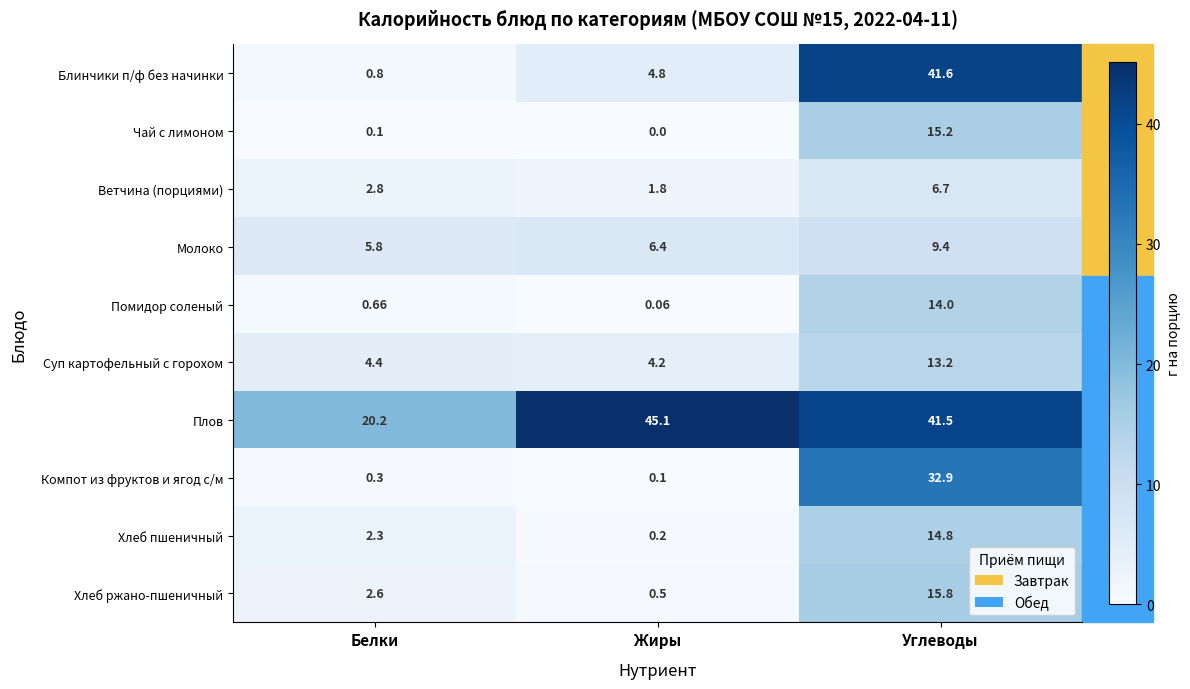

Which series has the widest spread of values?

Блинчики п/ф без начинки